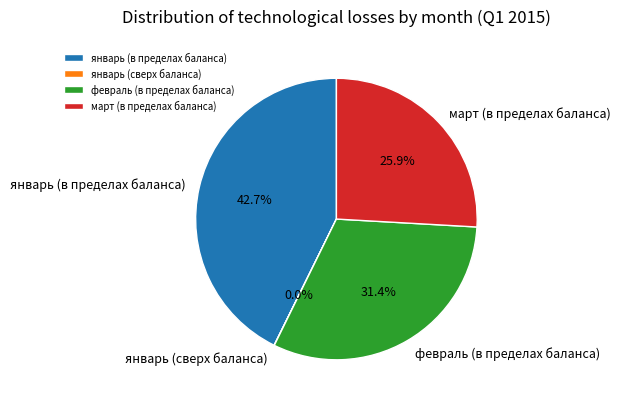

Does any single category account for the majority?

No